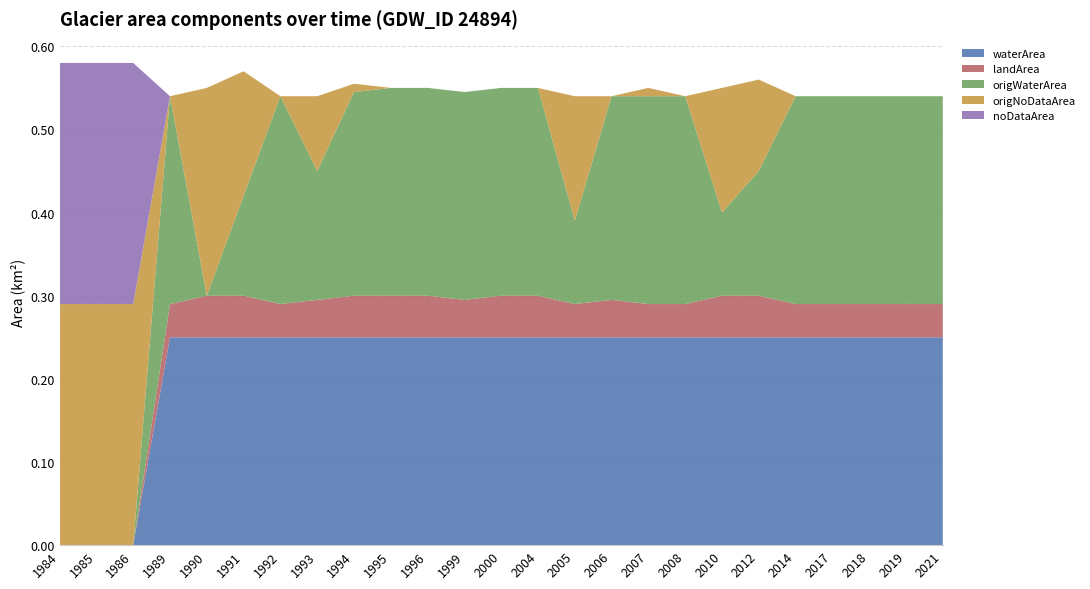

Reading left to right, list all the values displayed in this chart.

waterArea: 1984=0.0	1985=0.0	1986=0.0	1989=0.2	1990=0.2	1991=0.2	1992=0.2	1993=0.2	1994=0.2	1995=0.2	1996=0.2	1999=0.2	2000=0.2	2004=0.2	2005=0.2	2006=0.2	2007=0.2	2008=0.2	2010=0.2	2012=0.2	2014=0.2	2017=0.2	2018=0.2	2019=0.2	2021=0.2
landArea: 1984=0.0	1985=0.0	1986=0.0	1989=0.0	1990=0.1	1991=0.1	1992=0.0	1993=0.0	1994=0.1	1995=0.1	1996=0.1	1999=0.0	2000=0.1	2004=0.1	2005=0.0	2006=0.0	2007=0.0	2008=0.0	2010=0.1	2012=0.1	2014=0.0	2017=0.0	2018=0.0	2019=0.0	2021=0.0
origWaterArea: 1984=0.0	1985=0.0	1986=0.0	1989=0.2	1990=0.0	1991=0.1	1992=0.2	1993=0.2	1994=0.2	1995=0.2	1996=0.2	1999=0.2	2000=0.2	2004=0.2	2005=0.1	2006=0.2	2007=0.2	2008=0.2	2010=0.1	2012=0.1	2014=0.2	2017=0.2	2018=0.2	2019=0.2	2021=0.2
origNoDataArea: 1984=0.3	1985=0.3	1986=0.3	1989=0.0	1990=0.2	1991=0.1	1992=0.0	1993=0.1	1994=0.0	1995=0.0	1996=0.0	1999=0.0	2000=0.0	2004=0.0	2005=0.1	2006=0.0	2007=0.0	2008=0.0	2010=0.1	2012=0.1	2014=0.0	2017=0.0	2018=0.0	2019=0.0	2021=0.0
noDataArea: 1984=0.3	1985=0.3	1986=0.3	1989=0.0	1990=0.0	1991=0.0	1992=0.0	1993=0.0	1994=0.0	1995=0.0	1996=0.0	1999=0.0	2000=0.0	2004=0.0	2005=0.0	2006=0.0	2007=0.0	2008=0.0	2010=0.0	2012=0.0	2014=0.0	2017=0.0	2018=0.0	2019=0.0	2021=0.0